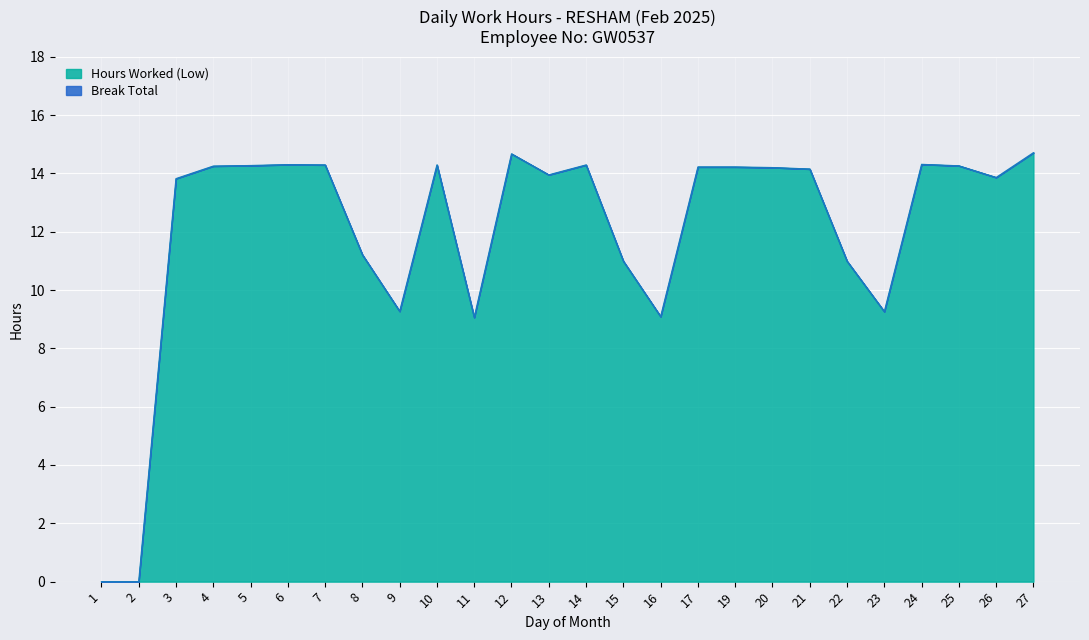

The value at 19 is 14.2. True or false?

True